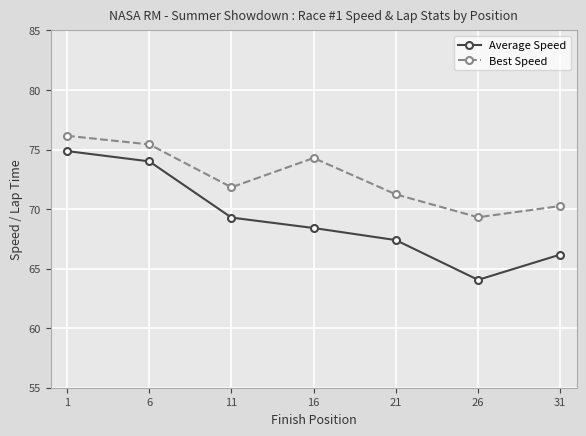

What is the sum of the Best Speed values at 1 and 16?

150.4